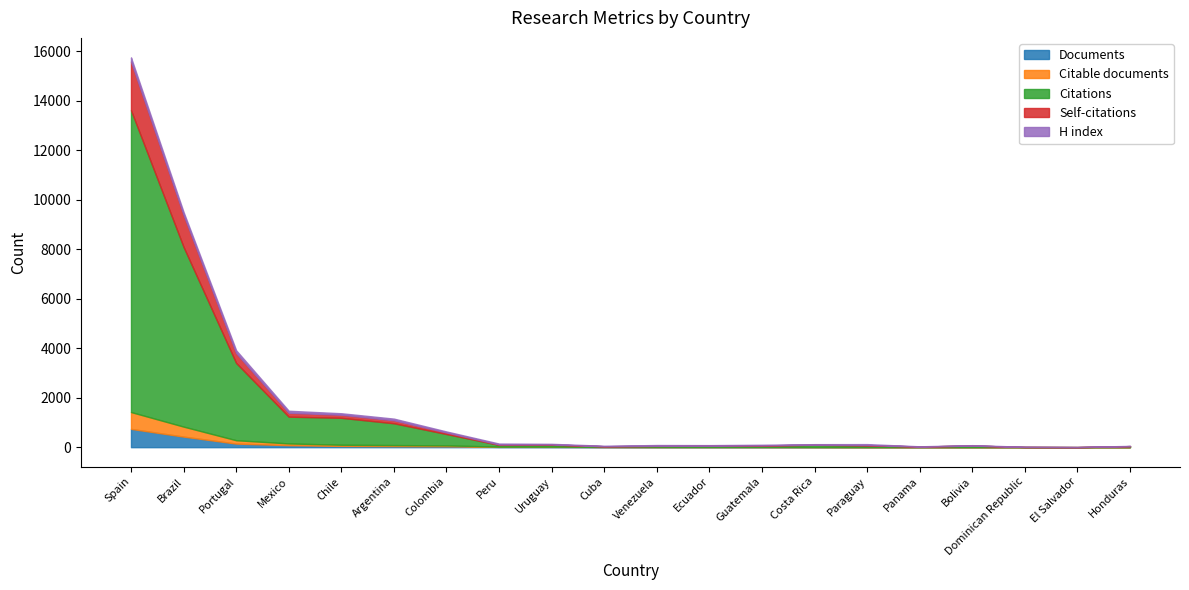

Between Venezuela and Bolivia, which series saw the biggest shift?

Citations